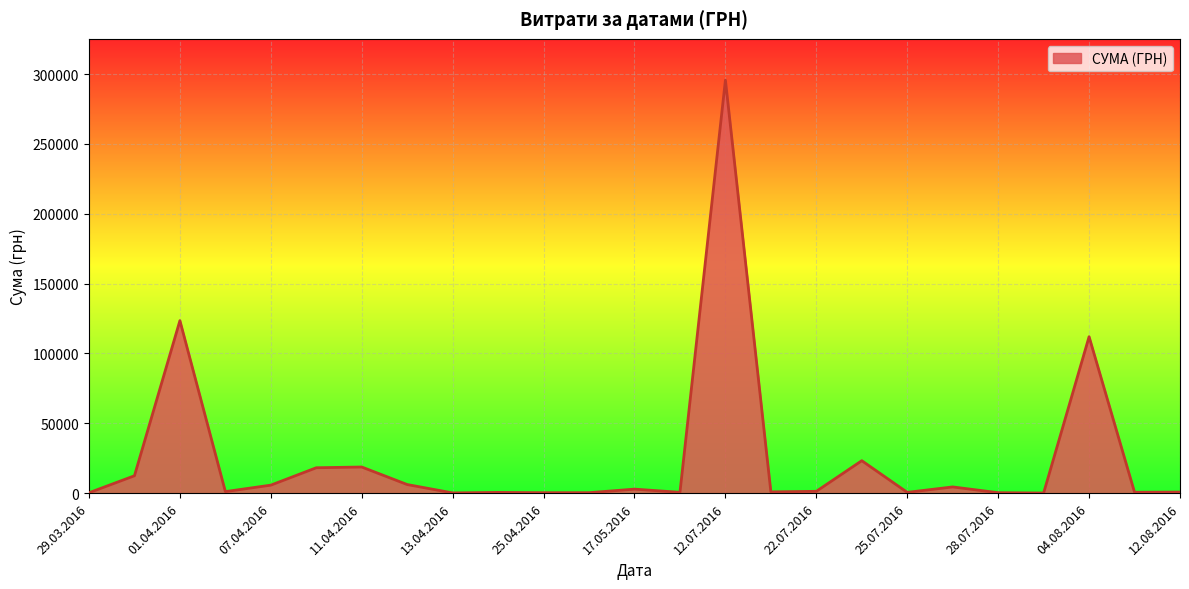

What is the difference between the maximum and minimum values?

295540.8